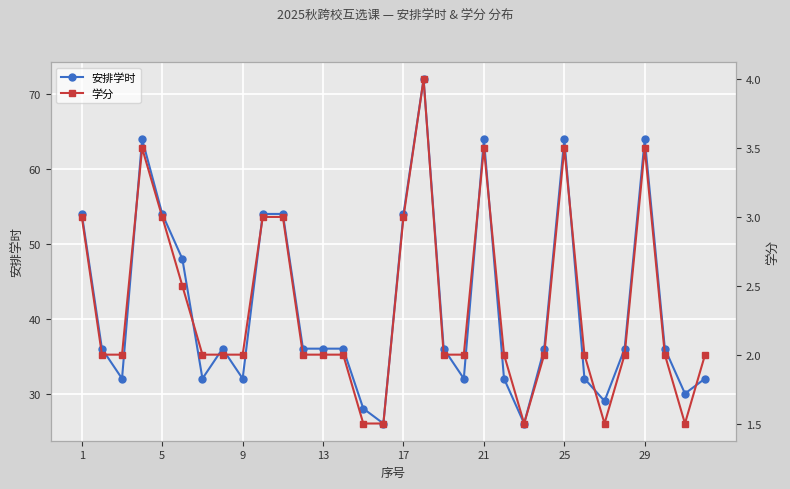

True or false: 学分 and 安排学时 intersect in this chart.

False